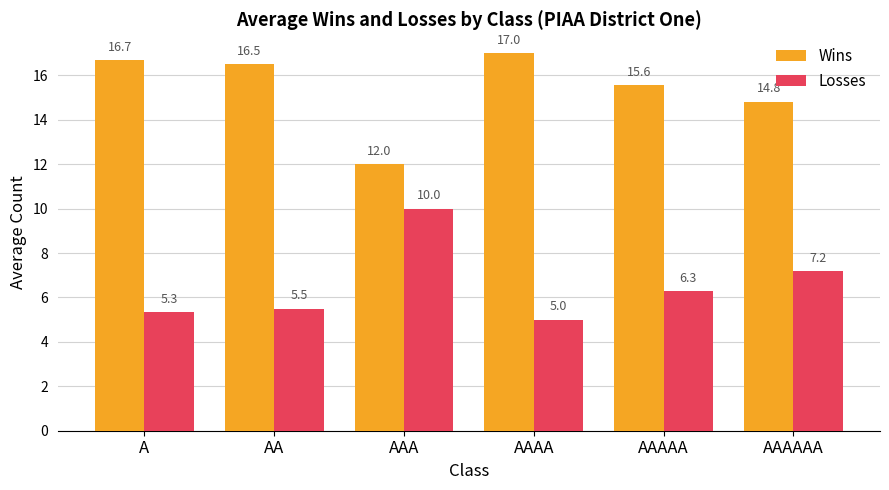

What is the difference between the highest and lowest values at AAAAA?

9.3